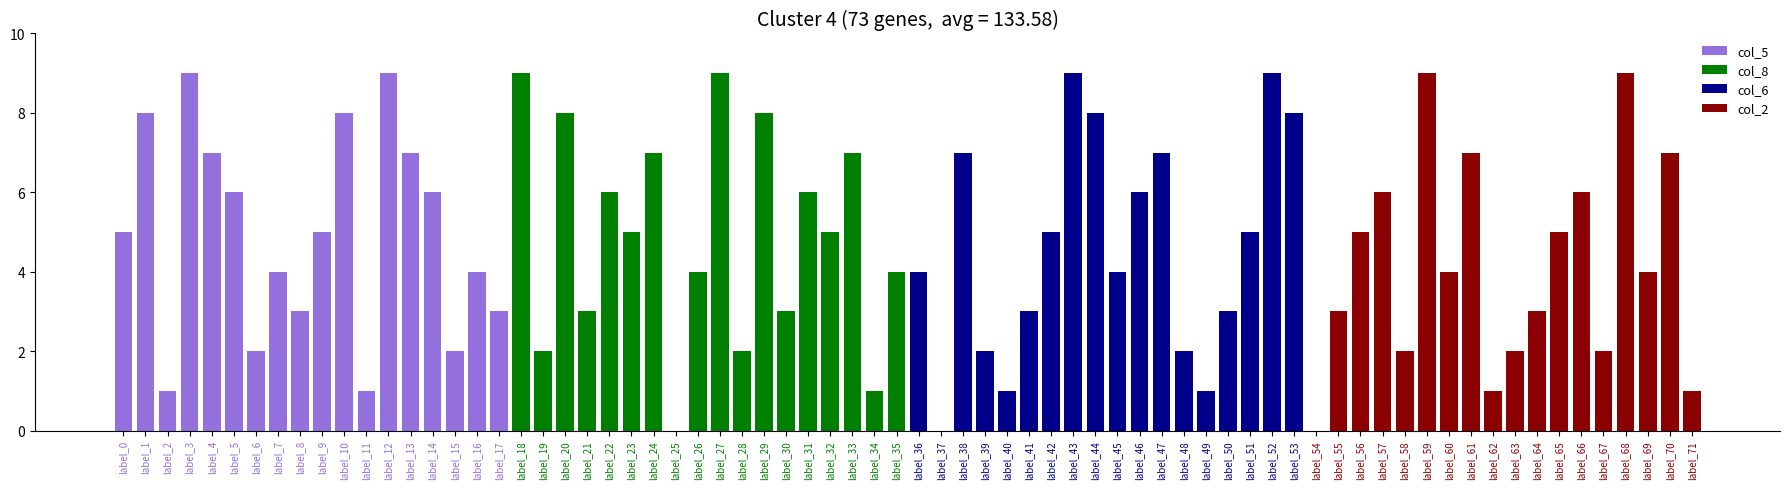

Which has a higher value, label_16 or label_13?

label_13